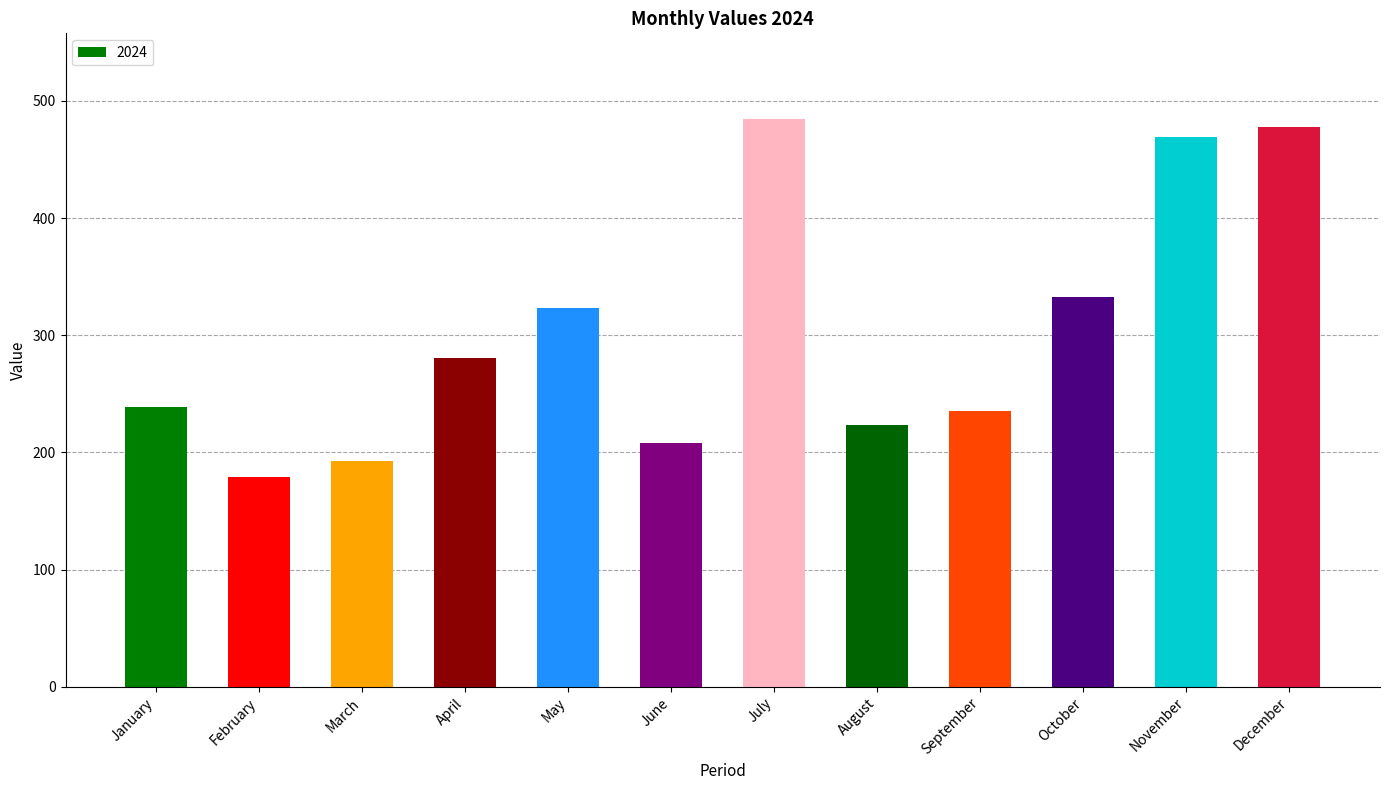

What is the value of the 9th bar from the left?

235